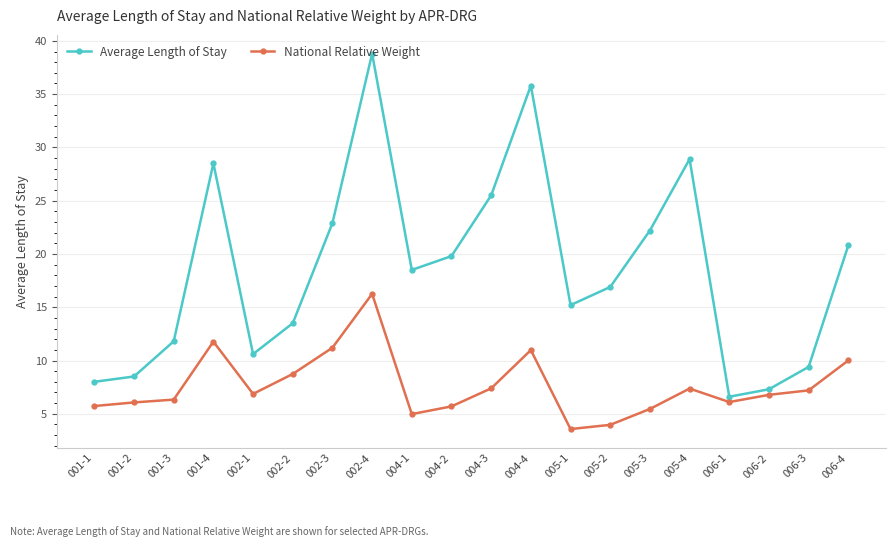

Which label corresponds to the largest value in the chart?

002-4